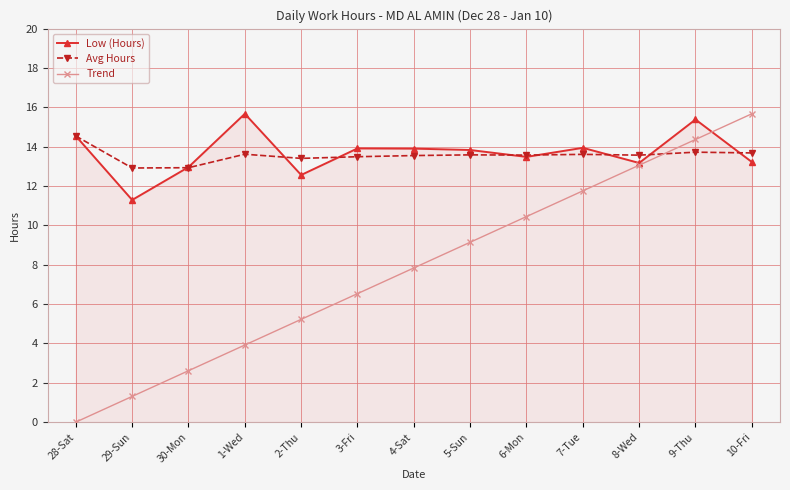

Count the number of categories in the chart.

13